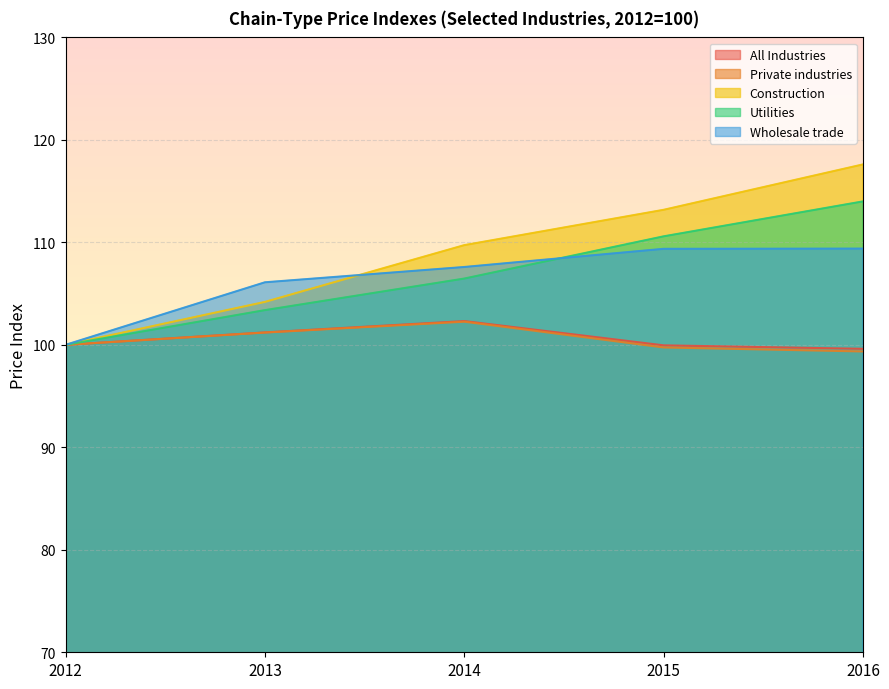

What is the value of the Utilities point at the 4th from the left?

110.6